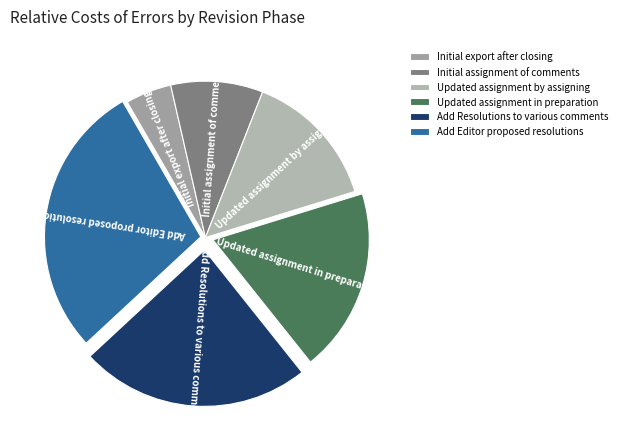

Which category has the biggest portion of the pie?

Add Editor proposed resolutions